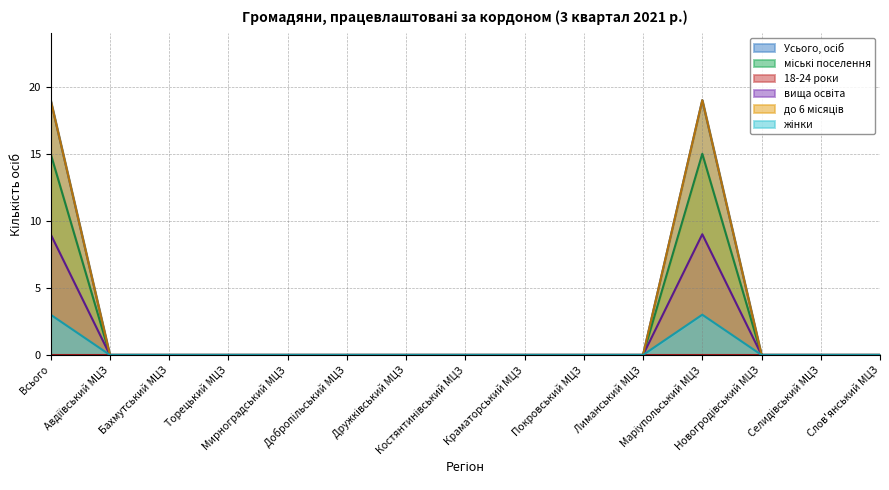

Does the chart display data point markers on the line(s)?

No